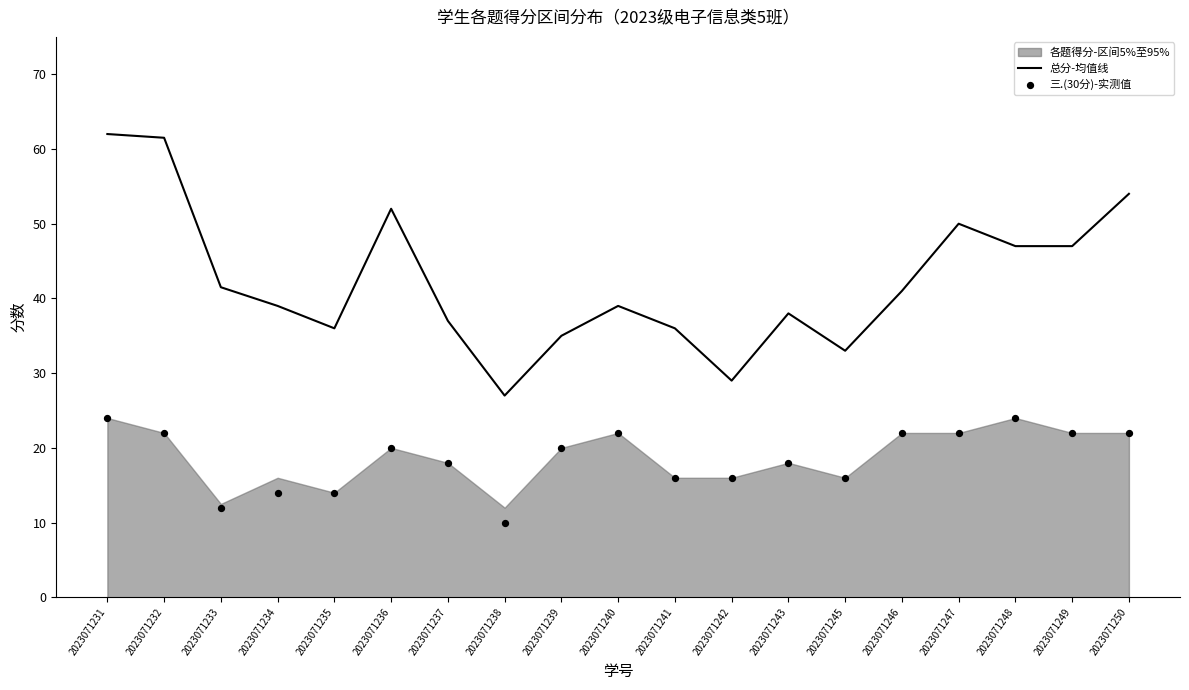

At how many categories does at least one series exceed 27?

18